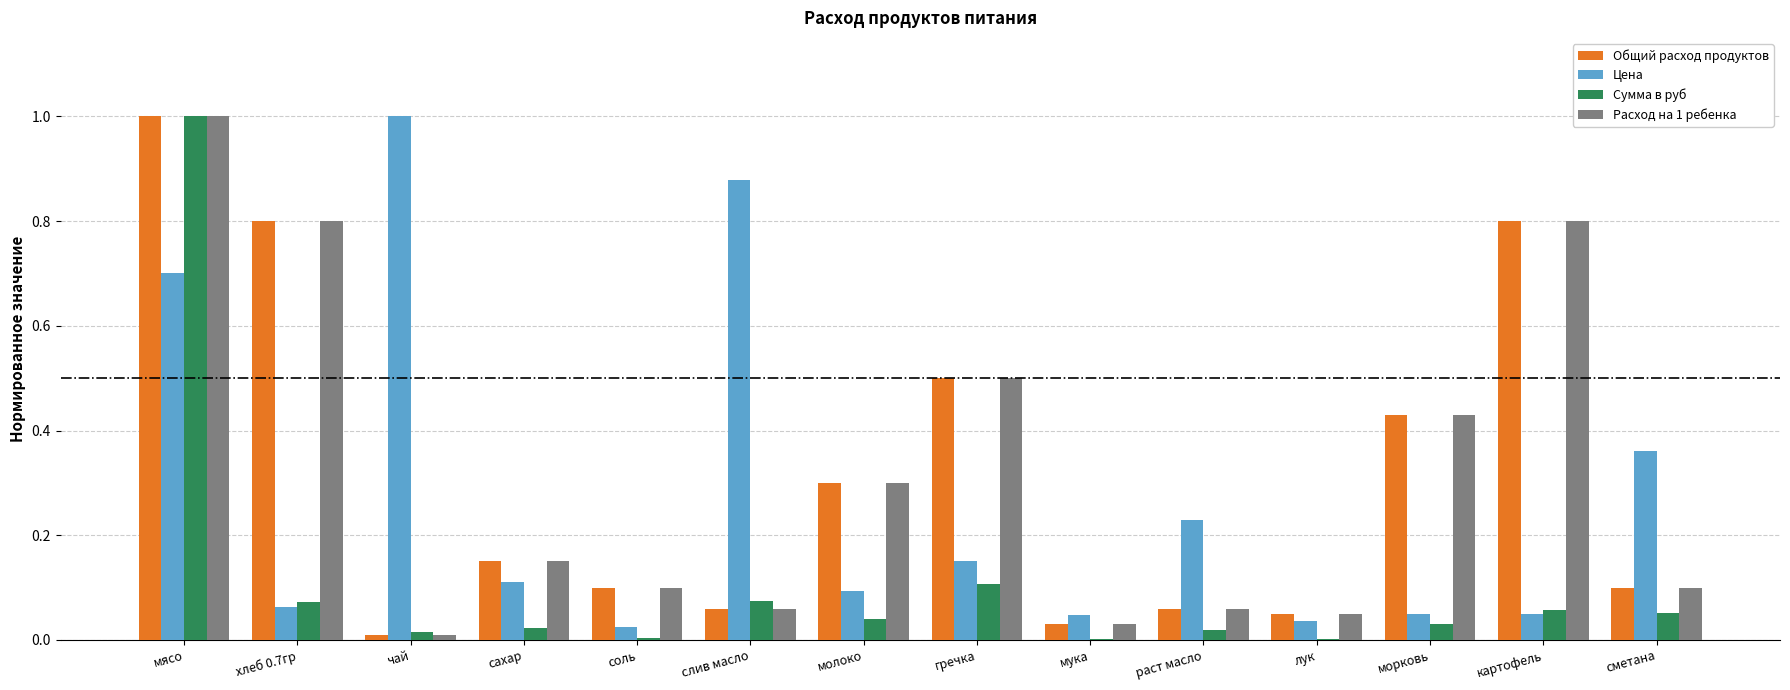

The value of Расход на 1 ребенка at соль is 0.1. True or false?

True